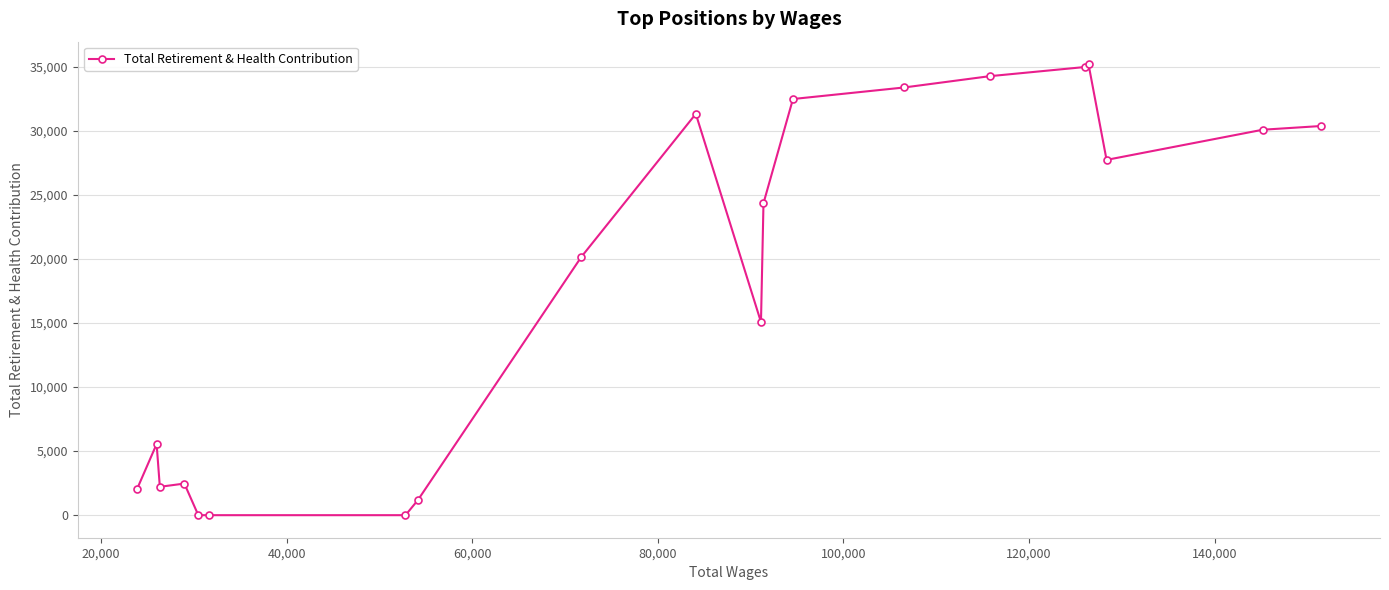

What is the difference between the maximum and minimum values?

35192